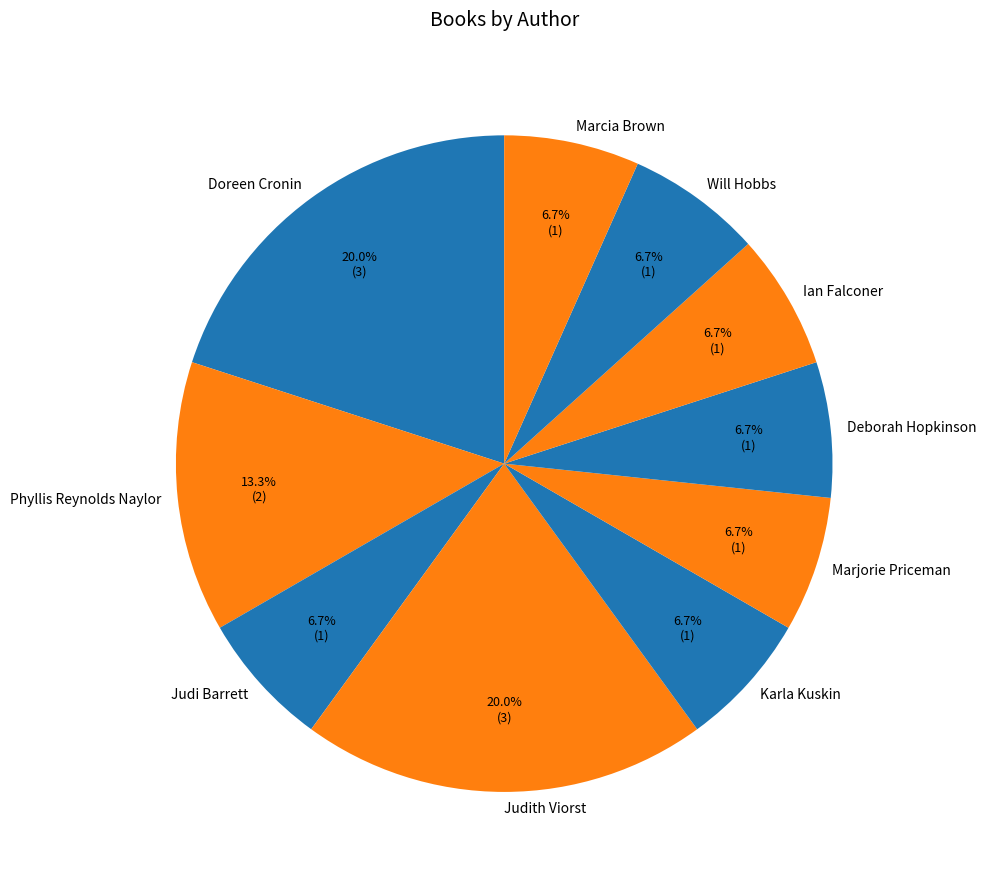

Between Doreen Cronin and Karla Kuskin, which is larger?

Doreen Cronin